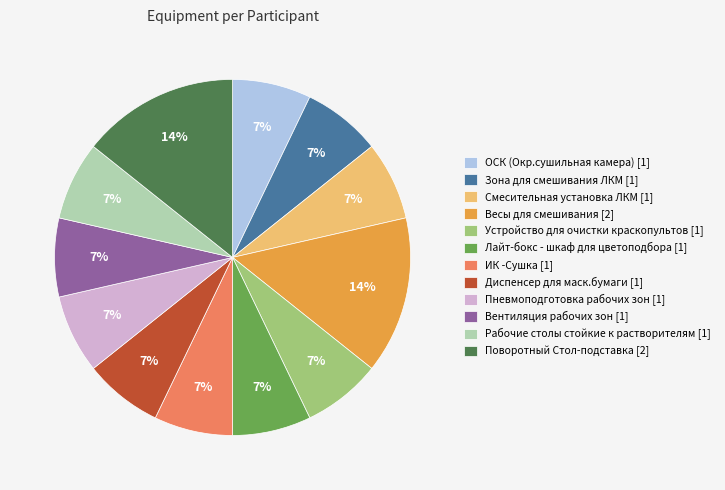

Does any single category account for the majority?

No